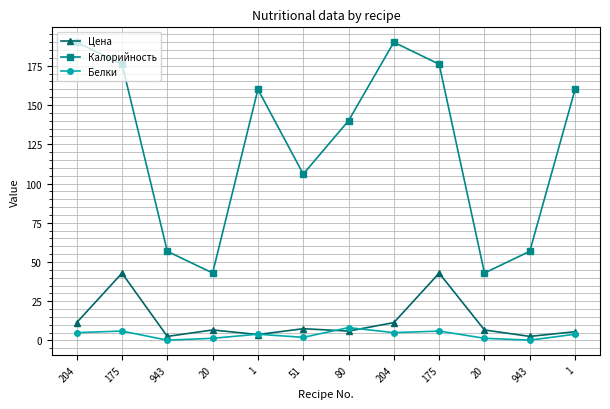

What are all the series names shown in the legend?

Цена, Калорийность, Белки